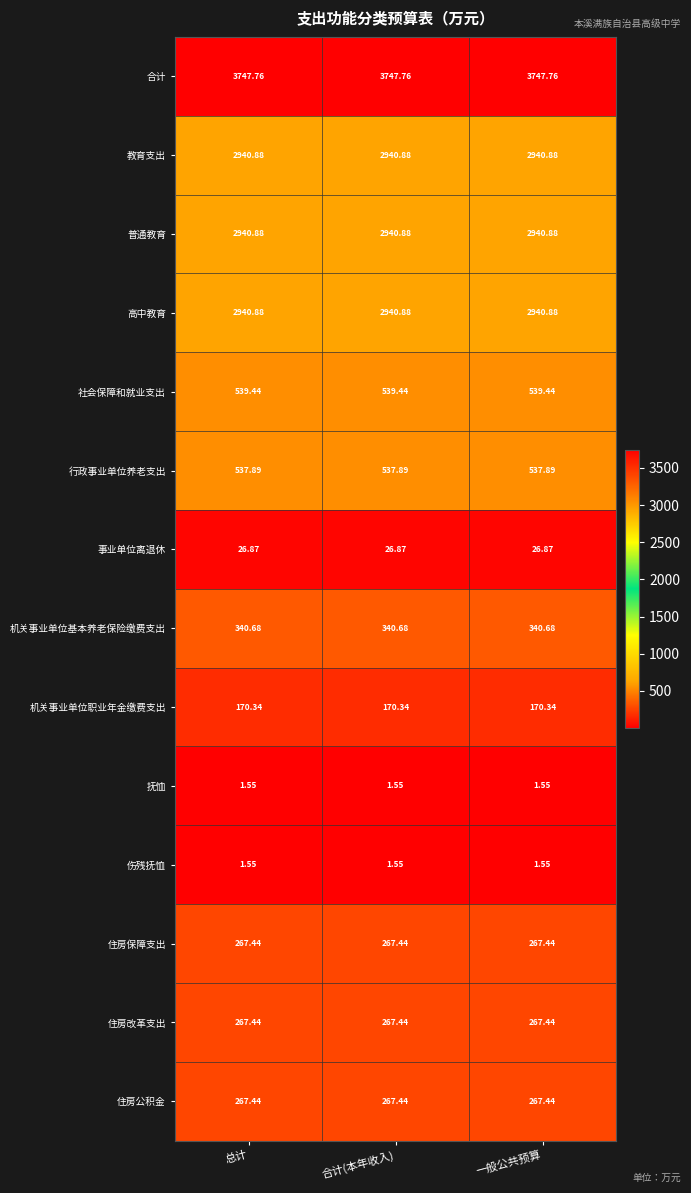

What is the total value across all series at 一般公共预算?

14991.0